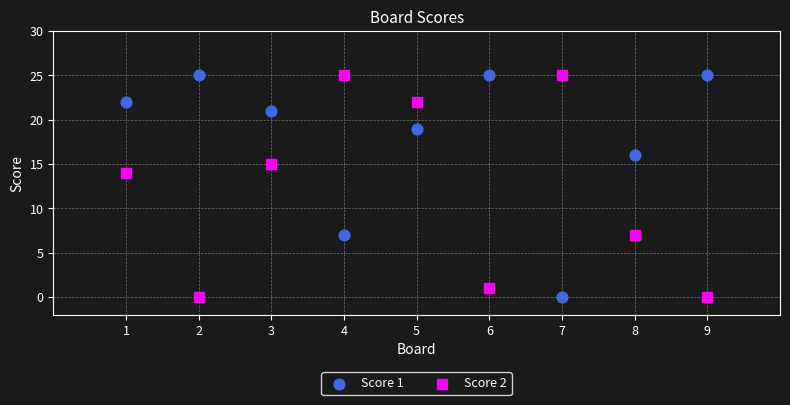

In the Score 2 series, what Y value is closest to 12?

14